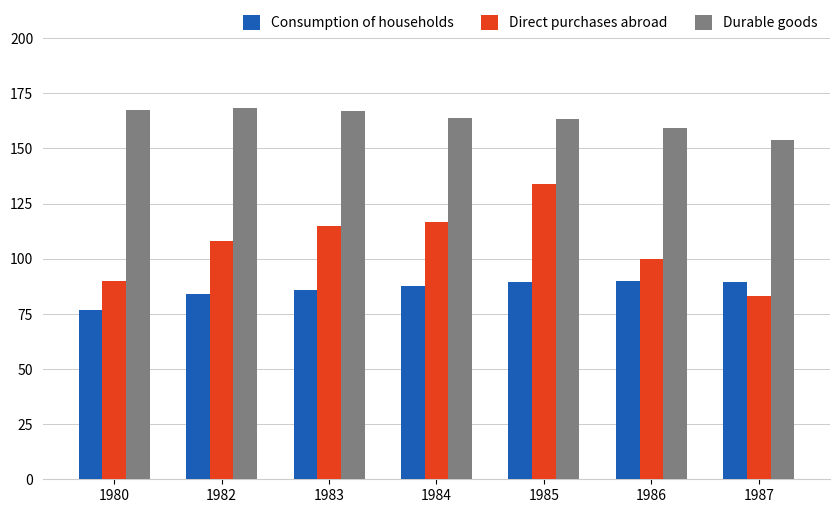

Is it true that Consumption of households equals 126.4 at 1986?

False